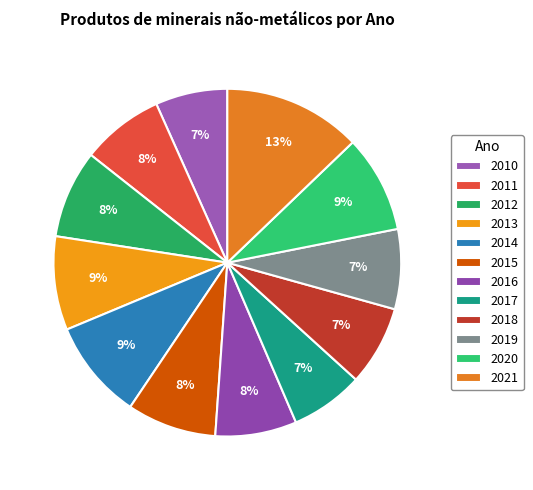

Which slice is the largest?

2021